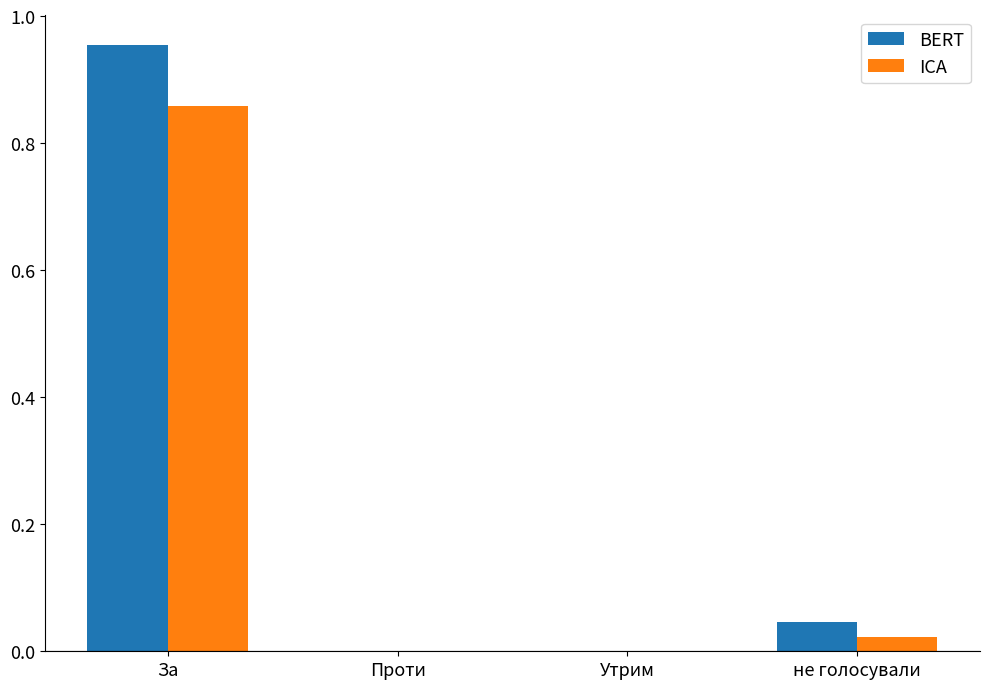

Which series has the largest total across all categories?

BERT